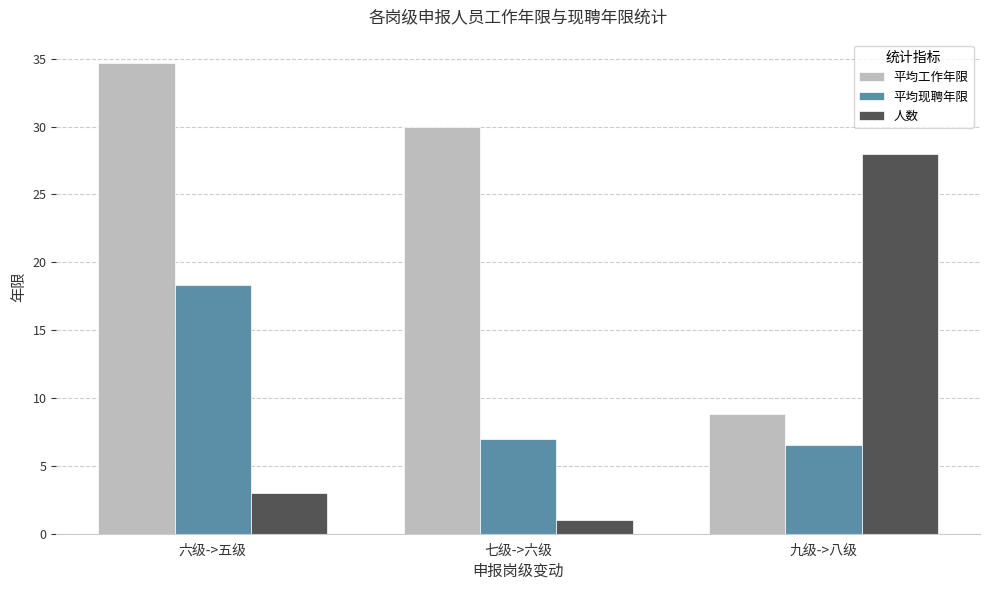

At which category is the sum across all series the highest?

六级->五级